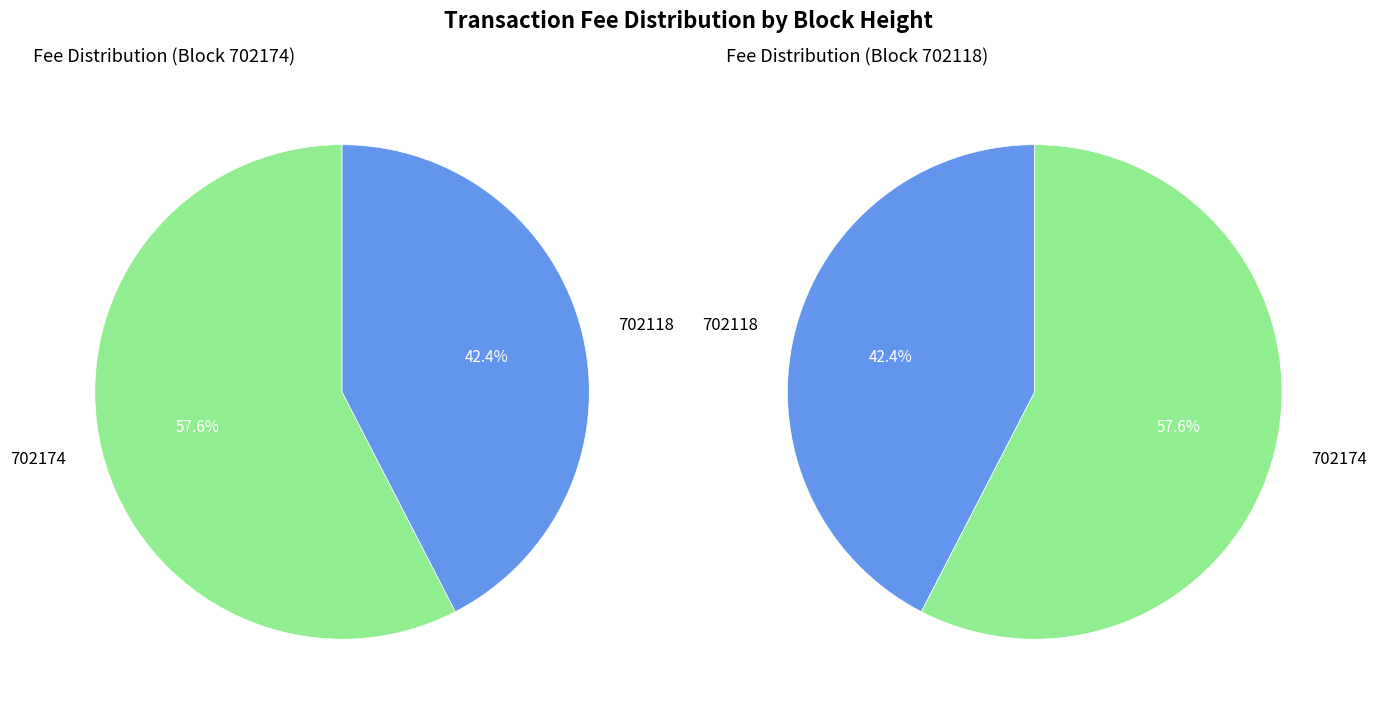

Is there a majority slice in this chart?

Yes